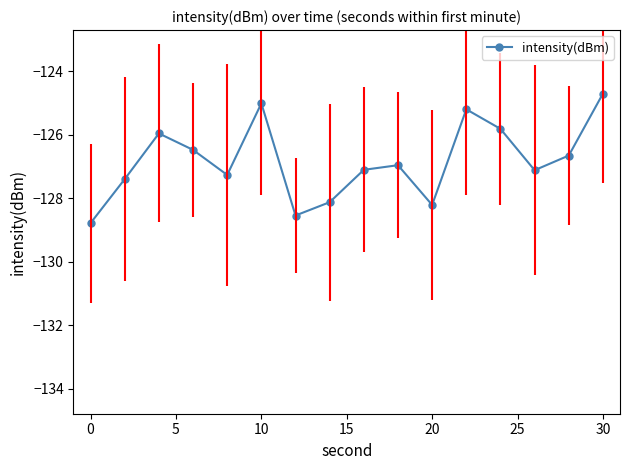

What is the sum of all values?

-2029.4